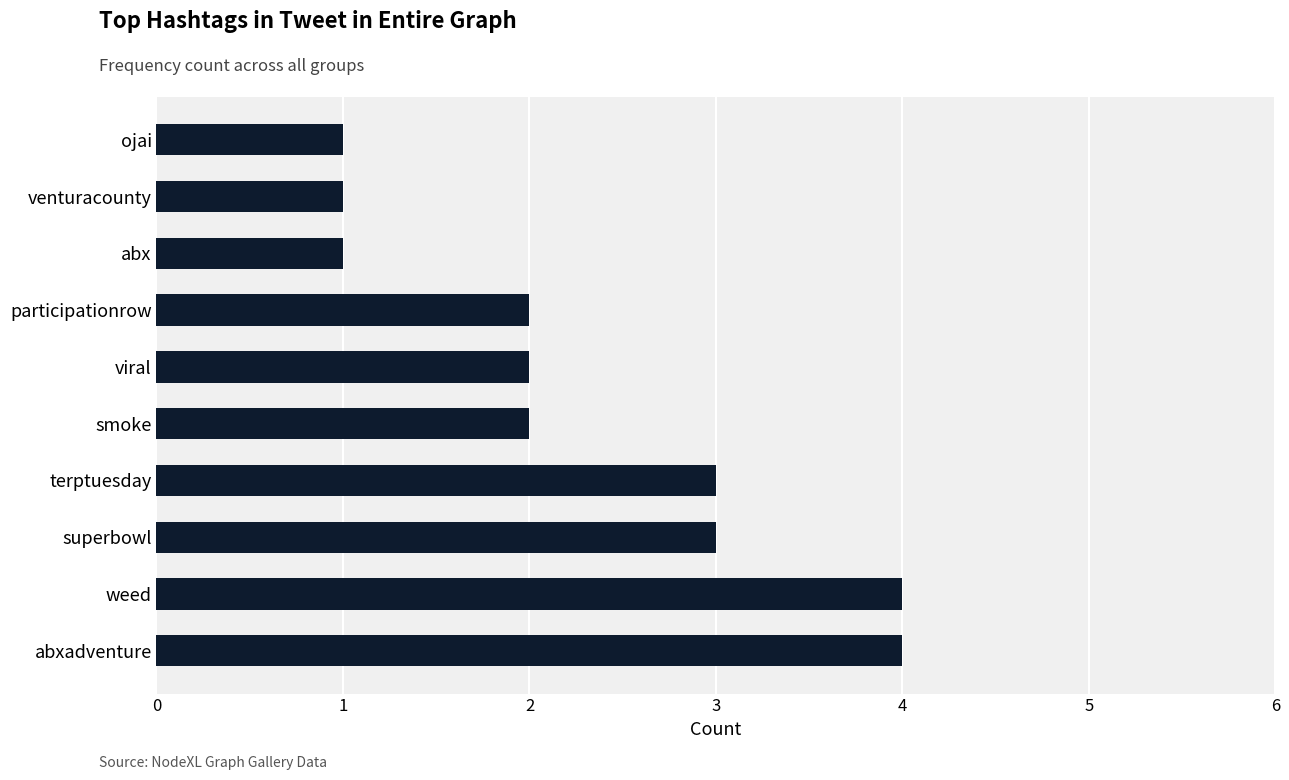

The chart shows a value of 3 at abxadventure. True or false?

False